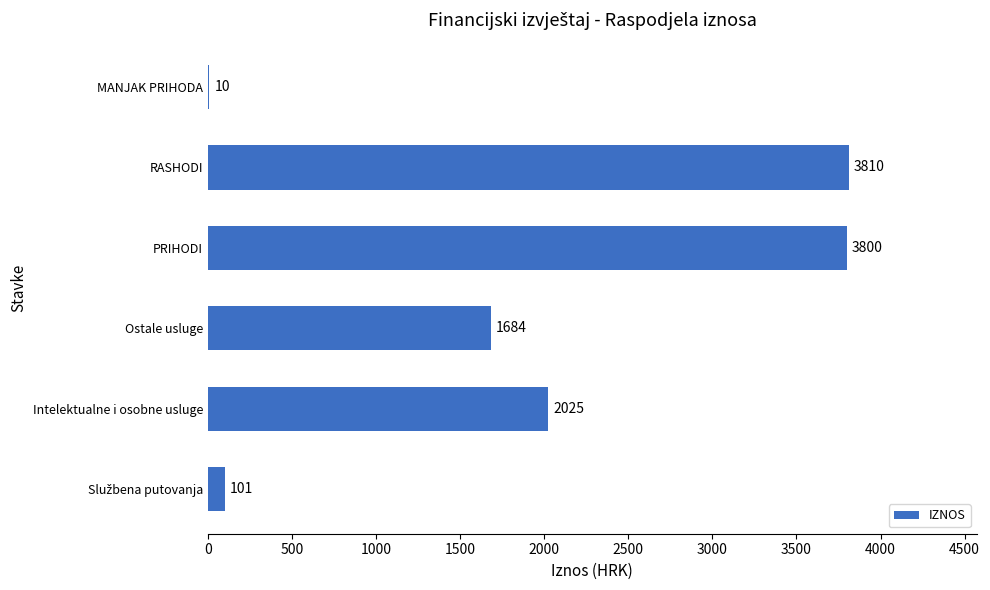

At which category does the chart reach its peak across all series?

RASHODI